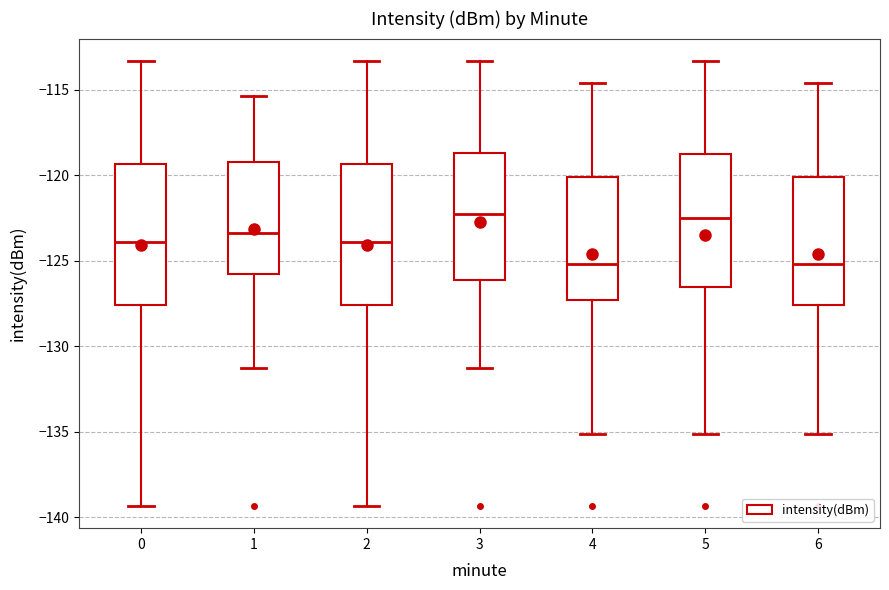

Reading left to right, read every box against the y-axis: the position of its median line, the range the box covers, and the ends of its whiskers. The values are not printed on the chart, so give them approximately, as read against the axis.

0: median -124.0, box -127.5 to -119.5, whiskers -139.5 to -113.5
1: median -123.5, box -126.0 to -119.0, whiskers -131.5 to -115.5
2: median -124.0, box -127.5 to -119.5, whiskers -139.5 to -113.5
3: median -122.5, box -126.0 to -118.5, whiskers -131.5 to -113.5
4: median -125.0, box -127.5 to -120.0, whiskers -135.0 to -114.5
5: median -122.5, box -126.5 to -119.0, whiskers -135.0 to -113.5
6: median -125.0, box -127.5 to -120.0, whiskers -135.0 to -114.5